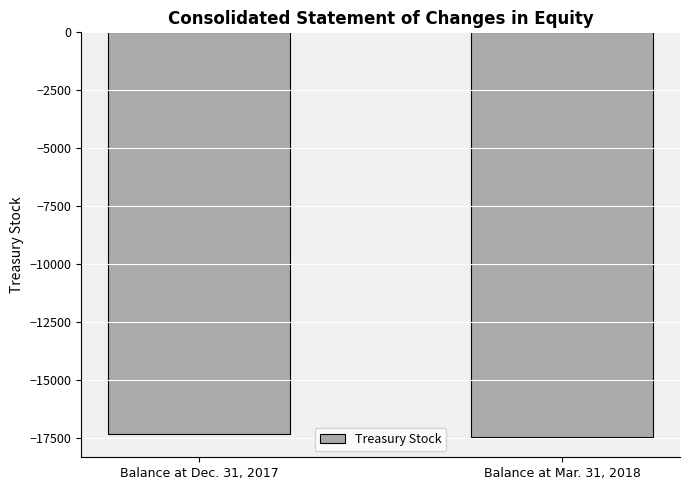

What position from the right is Balance at Mar. 31, 2018?

1